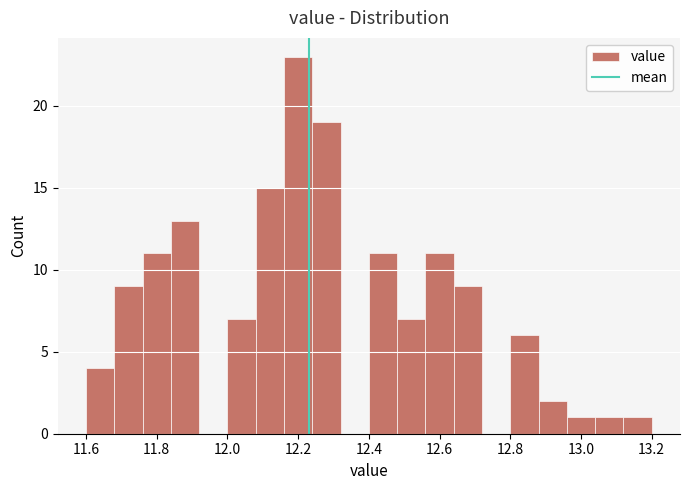

Reading left to right, list every bar in this chart as the range it spans on the x-axis followed by its height. The values are not printed on the chart, so give them approximately, as read against the axis.

11.60 to 11.68: 4
11.68 to 11.76: 9
11.76 to 11.84: 11
11.84 to 11.92: 13
11.92 to 12.00: 0
12.00 to 12.08: 7
12.08 to 12.16: 15
12.16 to 12.24: 23
12.24 to 12.32: 19
12.32 to 12.40: 0
12.40 to 12.48: 11
12.48 to 12.56: 7
12.56 to 12.64: 11
12.64 to 12.72: 9
12.72 to 12.80: 0
12.80 to 12.88: 6
12.88 to 12.96: 2
12.96 to 13.04: 1
13.04 to 13.12: 1
13.12 to 13.20: 1